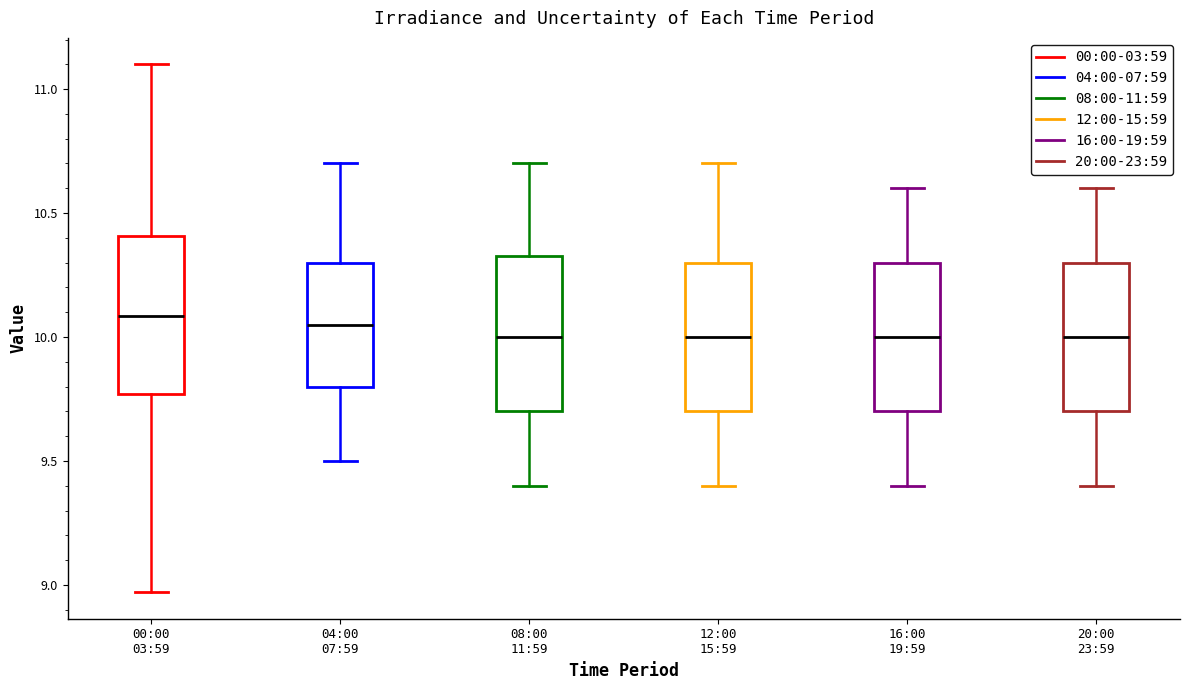

Reading left to right, transcribe this box plot: for each box, give where its median line is, the range the box spans, and where its two whiskers end, as read against the y-axis. The values are not printed on the chart, so give them approximately, as read against the axis.

00:00 03:59: median 10.10, box 9.75 to 10.40, whiskers 8.95 to 11.10
04:00 07:59: median 10.05, box 9.80 to 10.30, whiskers 9.50 to 10.70
08:00 11:59: median 10.00, box 9.70 to 10.35, whiskers 9.40 to 10.70
12:00 15:59: median 10.00, box 9.70 to 10.30, whiskers 9.40 to 10.70
16:00 19:59: median 10.00, box 9.70 to 10.30, whiskers 9.40 to 10.60
20:00 23:59: median 10.00, box 9.70 to 10.30, whiskers 9.40 to 10.60